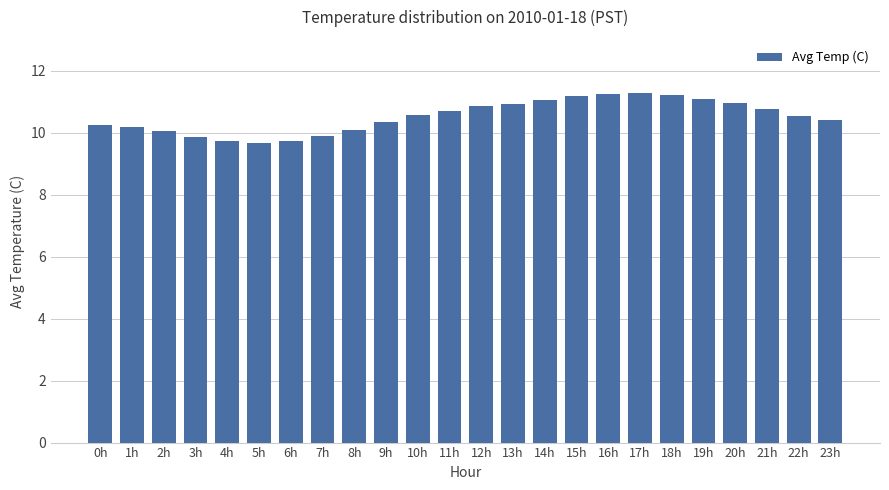

Is it true that the value at 23h is 10.4?

True